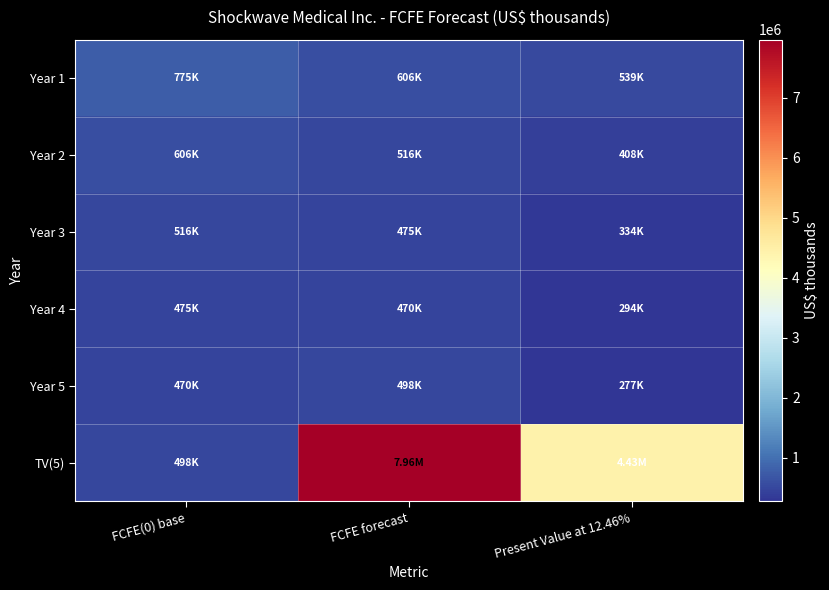

At FCFE(0) base, list the series in order from smallest to largest.

Year 5, Year 4, TV(5), Year 3, Year 2, Year 1